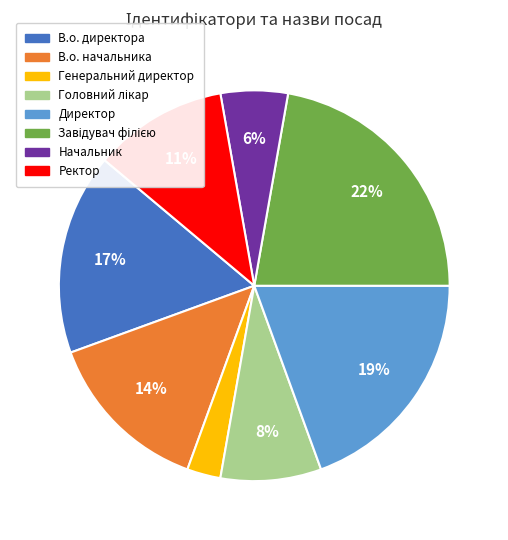

Which category has the smallest portion of the pie?

Генеральний директор